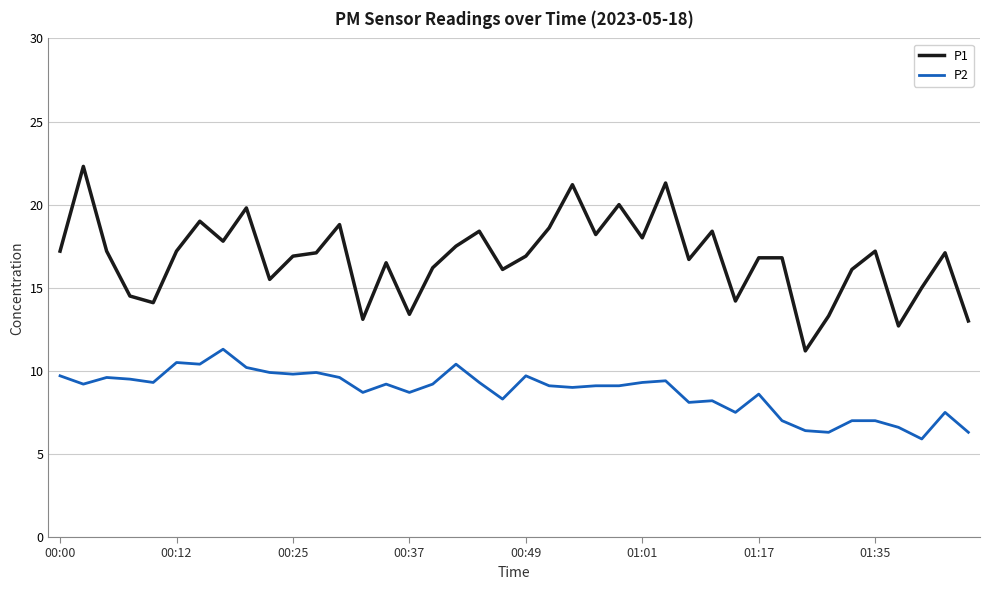

True or false: P1 has more than 2 points higher than both neighbors.

True